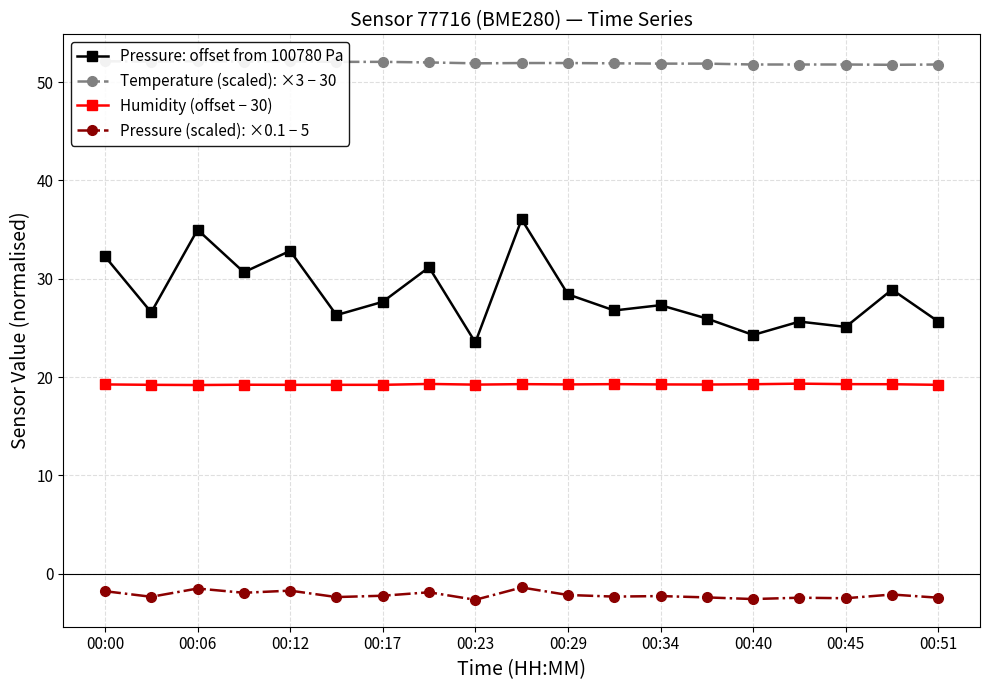

Reading left to right, what are all the values shown in this chart?

Pressure: offset from 100780 Pa: 32.3	26.6	35.0	30.7	32.8	26.3	27.6	31.2	23.5	36.0	28.4	26.8	27.3	25.9	24.3	25.6	25.1	28.9	25.6
Temperature (scaled): ×3 − 30: 52.1	52.1	52.1	52.1	52.1	52.1	52.1	52.0	51.9	51.9	51.9	51.9	51.9	51.9	51.8	51.8	51.8	51.8	51.8
Humidity (offset − 30): 19.2	19.2	19.2	19.2	19.2	19.2	19.2	19.3	19.2	19.3	19.2	19.3	19.2	19.2	19.3	19.3	19.3	19.3	19.2
Pressure (scaled): ×0.1 − 5: -1.8	-2.3	-1.5	-1.9	-1.7	-2.4	-2.2	-1.9	-2.6	-1.4	-2.2	-2.3	-2.3	-2.4	-2.6	-2.4	-2.5	-2.1	-2.4